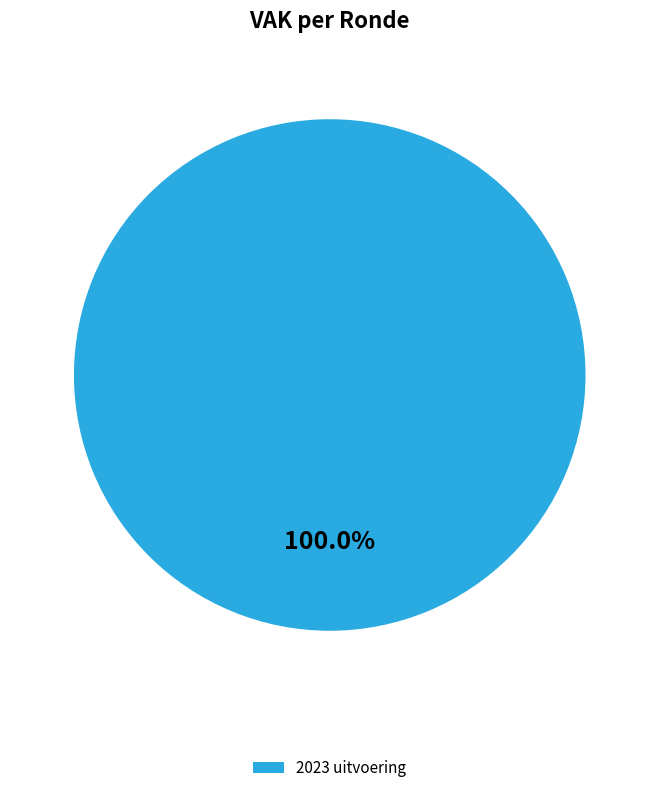

Rank the categories by value from lowest to highest.

2023 uitvoering